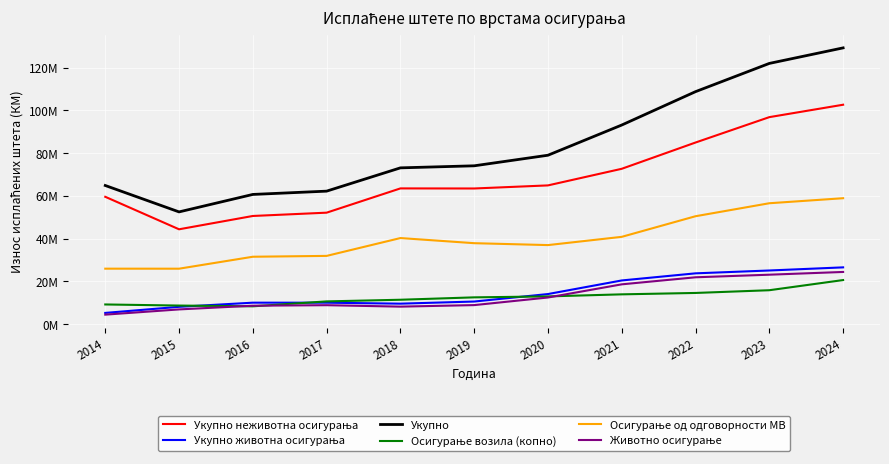

Does the chart display data point markers on the line(s)?

No